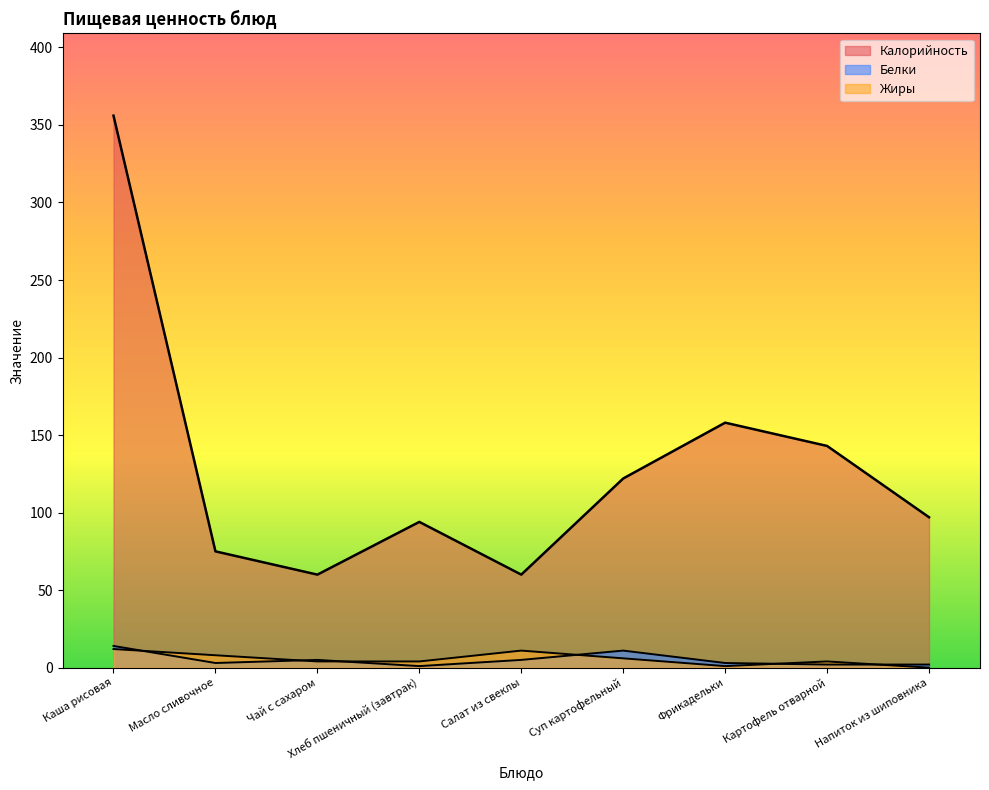

True or false: Белки and Калорийность intersect in this chart.

False